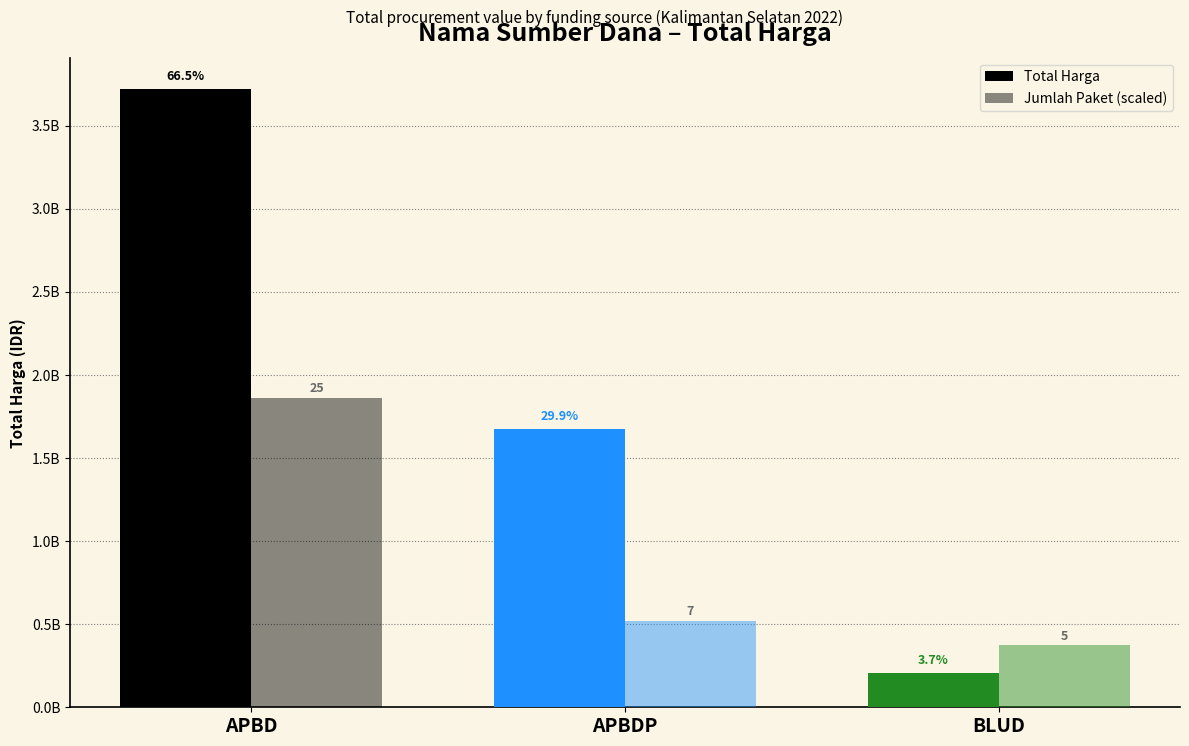

Rank the series by their maximum value, from lowest to highest.

Jumlah Paket (scaled), Total Harga